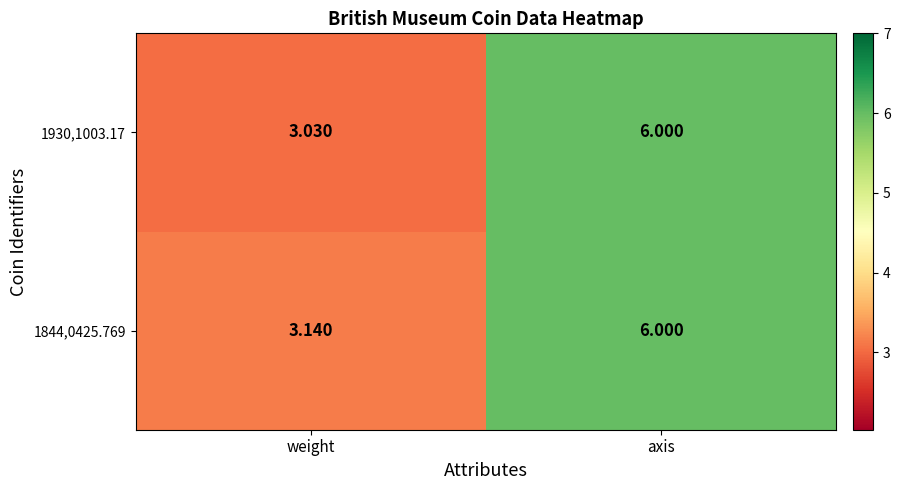

At which category is the sum across all series the highest?

axis